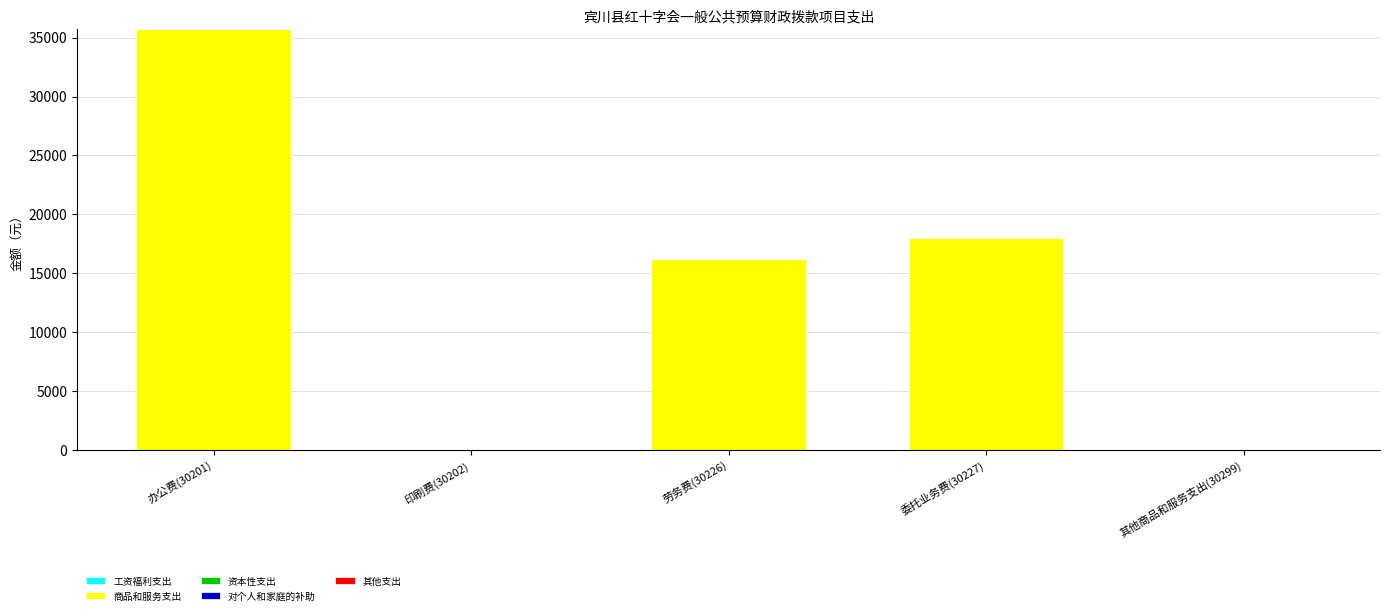

The value at 劳务费(30226) is 5190.4. True or false?

False